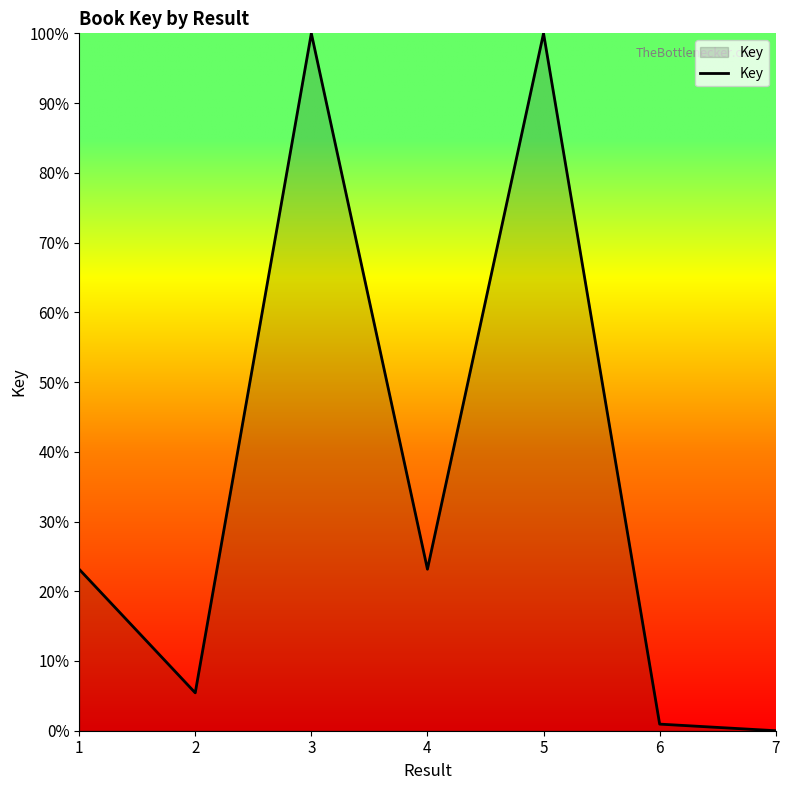

True or false: the data shows 13.0 at 4.

False